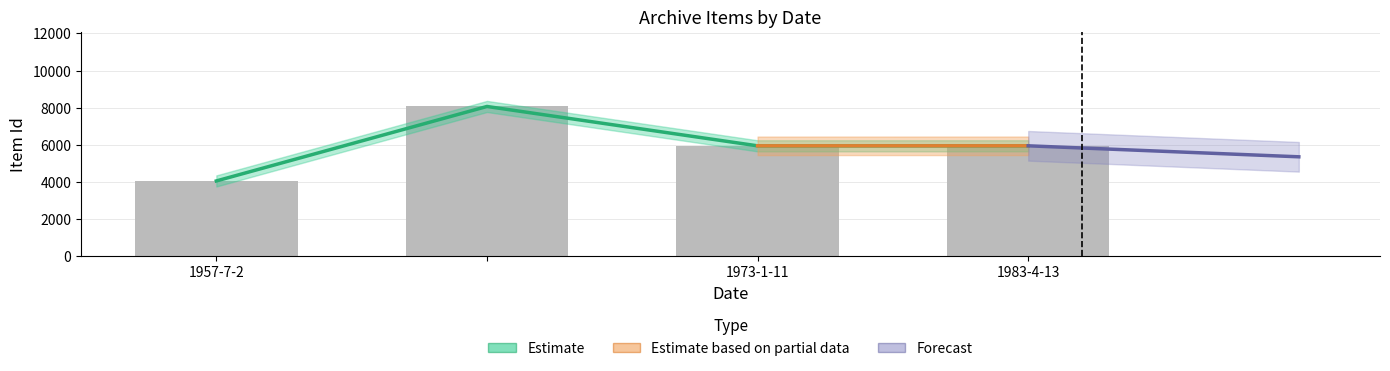

List the labels in order of value, largest first.

, 1983-4-13, 1973-1-11, 1957-7-2